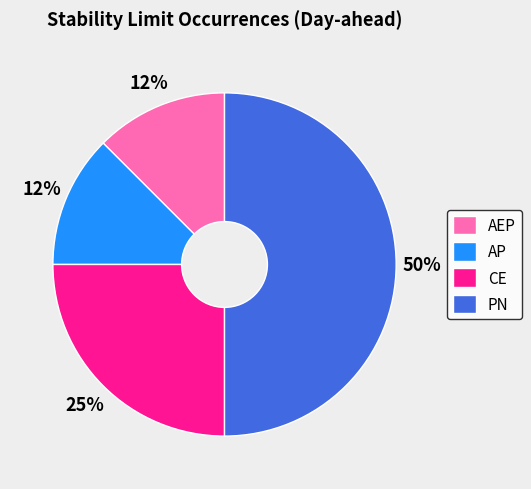

Between AP and CE, which is larger?

CE